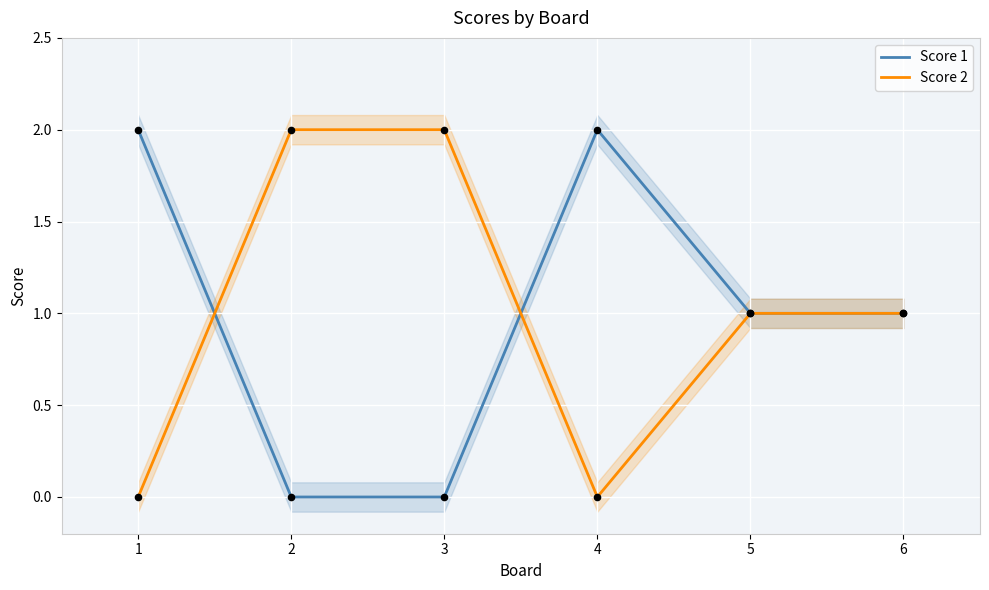

Which series has the largest Y range (max minus min)?

Score 1